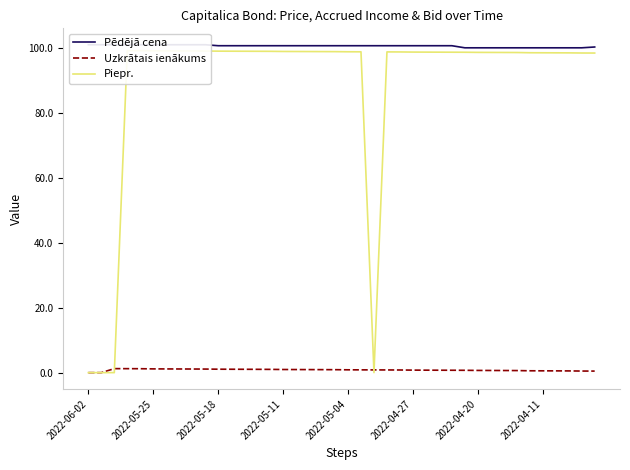

How many data points in Uzkrātais ienākums are above 0?

38